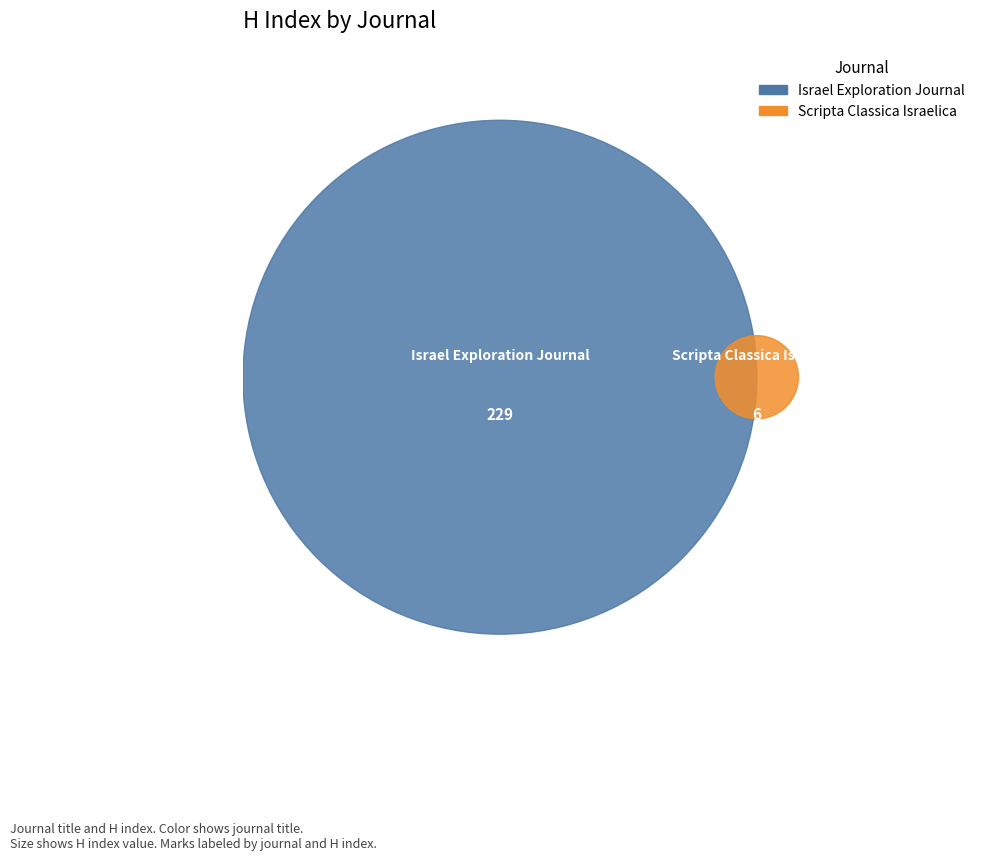

To the nearest percent, what portion does Israel Exploration Journal represent?

97%